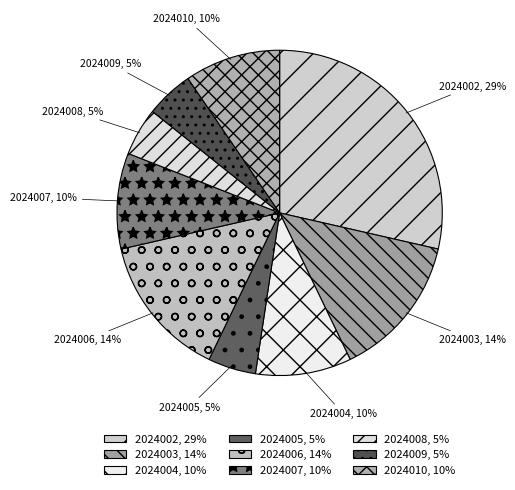

Do 2024006 and 2024002 together represent more than half of the pie?

No